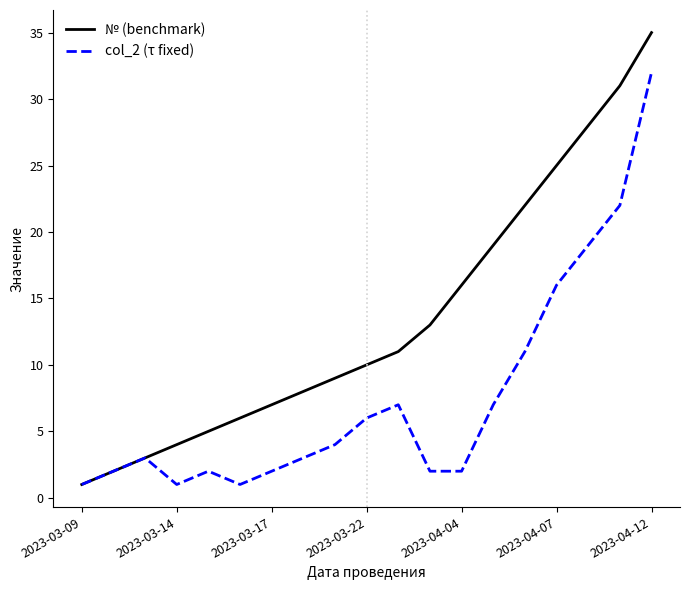

List the series in order of their peak value, highest first.

№ (benchmark), col_2 (τ fixed)